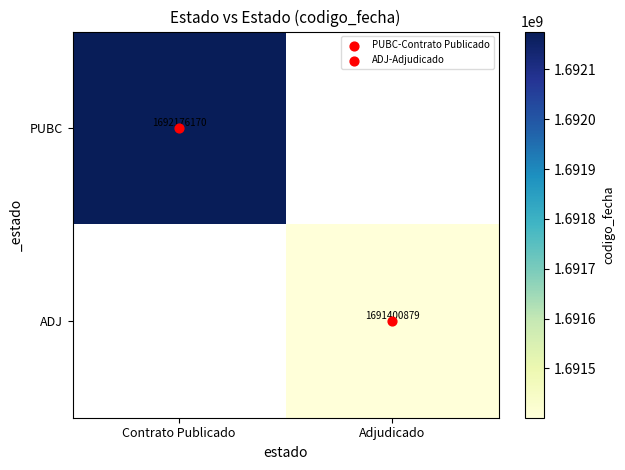

What is the difference between the highest and lowest values at Contrato Publicado?

1692176170